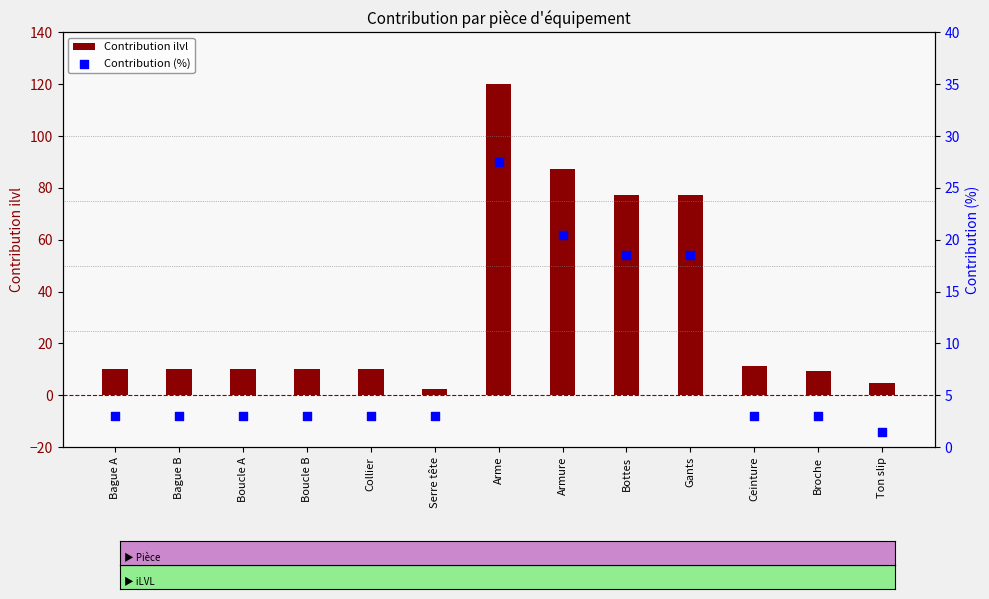

Which series reaches the minimum Y coordinate?

Contribution (%)